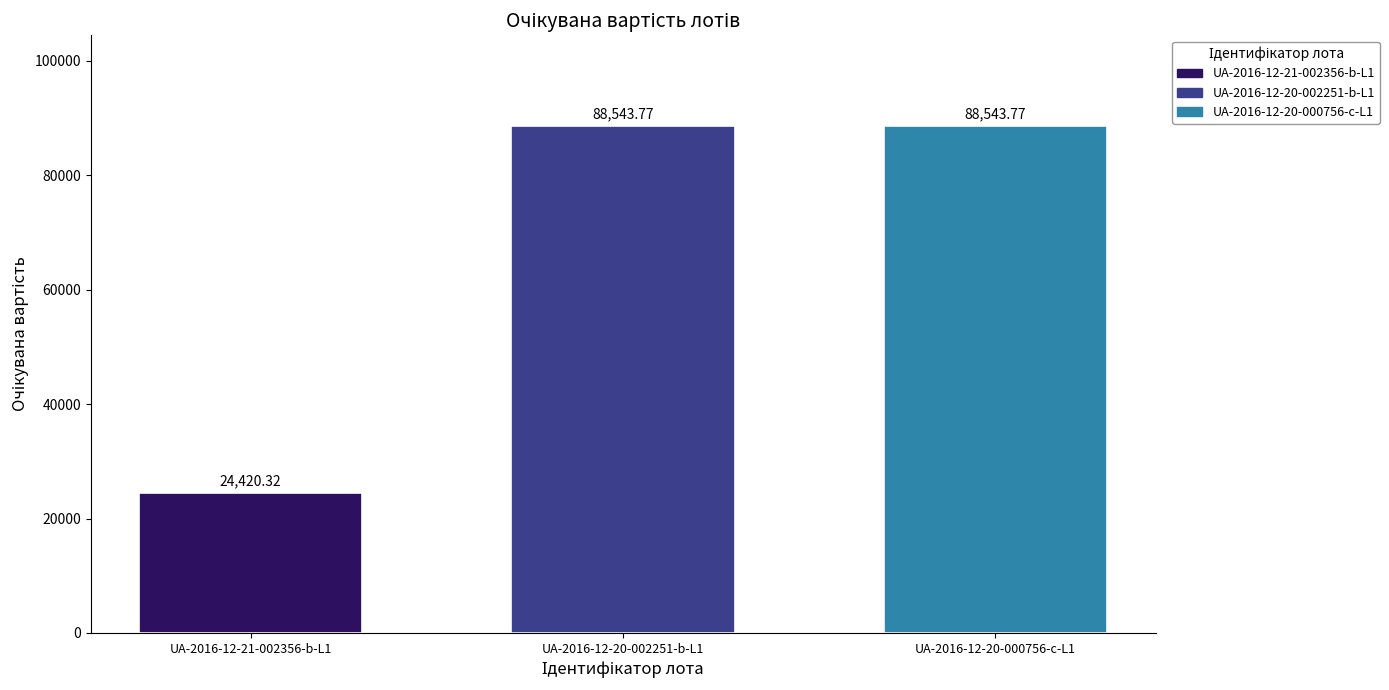

Which series has the widest spread of values?

UA-2016-12-21-002356-b-L1